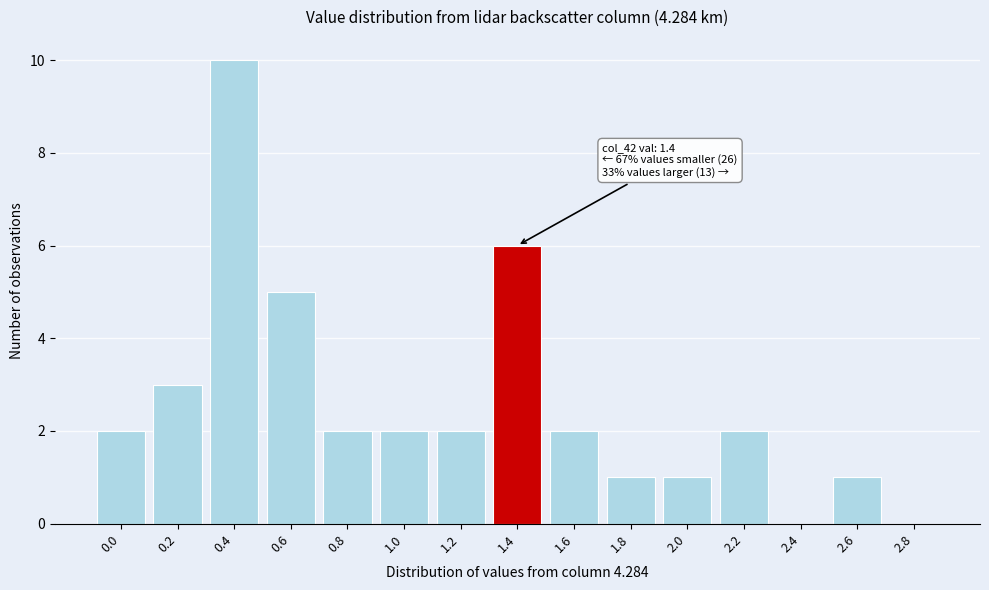

Reading left to right, extract all data points from this chart.

0.0=2	0.2=3	0.4=10	0.6=5	0.8=2	1.0=2	1.2=2	1.4=6	1.6=2	1.8=1	2.0=1	2.2=2	2.4=0	2.6=1	2.8=0